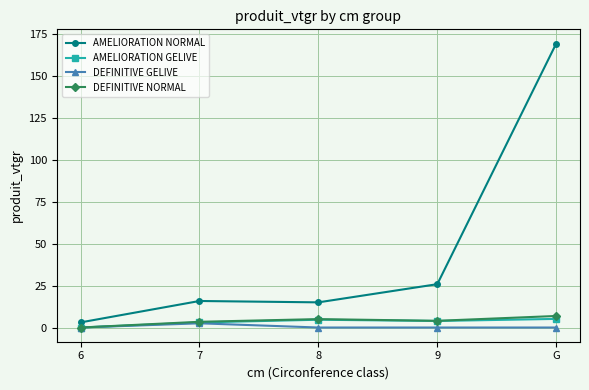

Which label corresponds to the largest value in the chart?

G